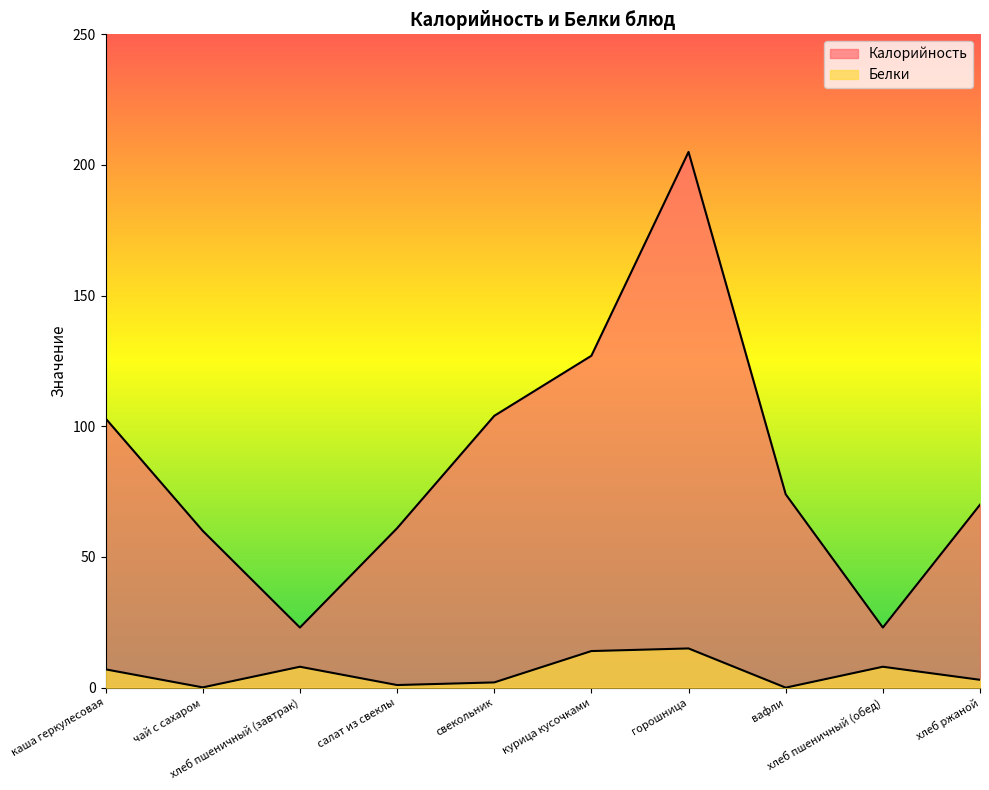

Does the chart have visible grid lines?

No